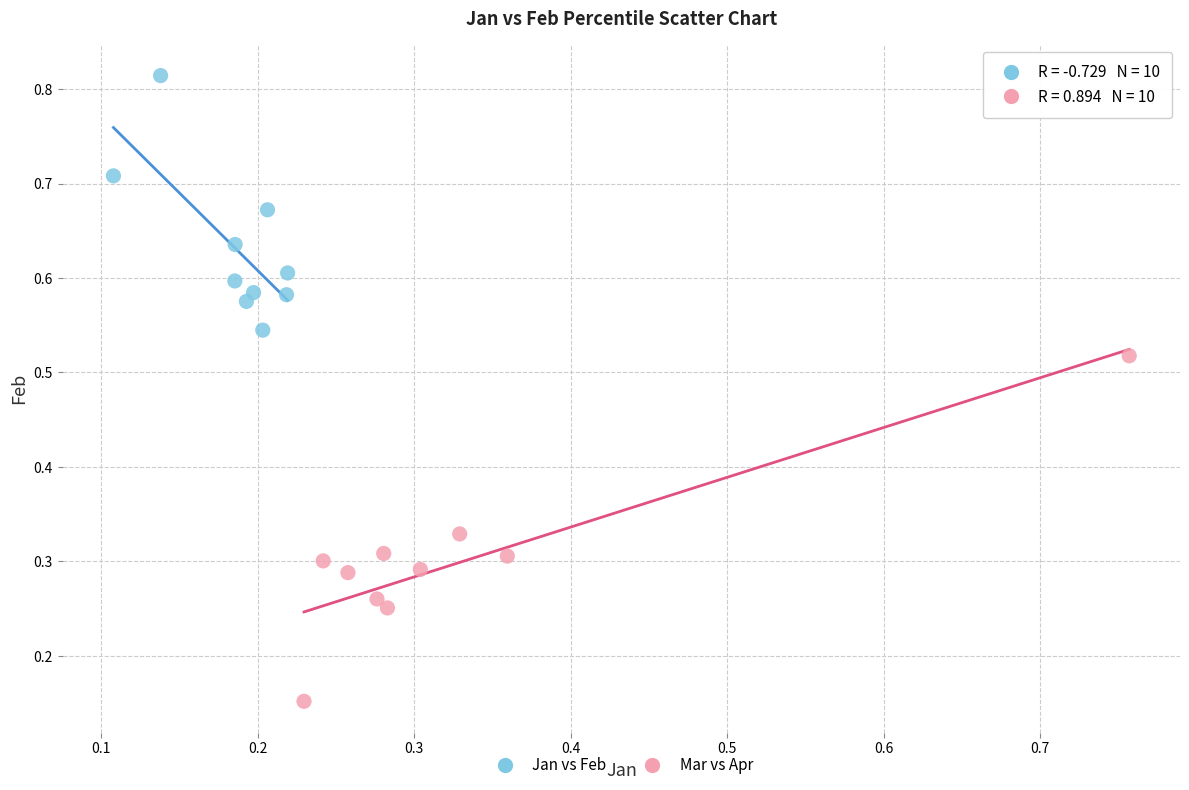

Which series contains the lowest Y value?

Mar vs Apr